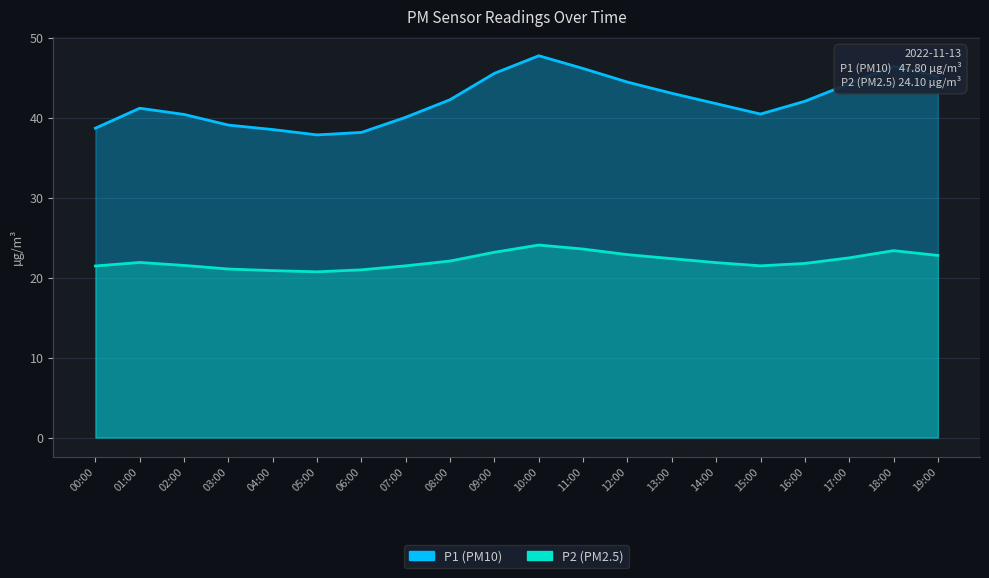

Is the value of P2 at 05:00 greater than the value of P1 at 04:00?

No